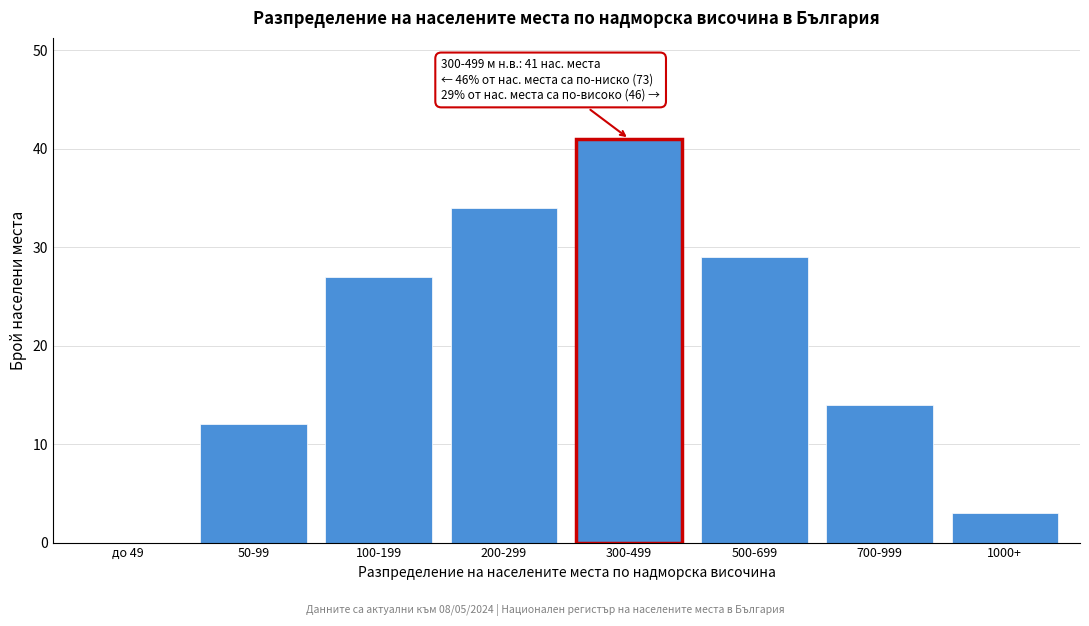

Reading left to right, list all the values displayed in this chart.

до 49=0	50-99=12	100-199=27	200-299=34	300-499=41	500-699=29	700-999=14	1000+=3